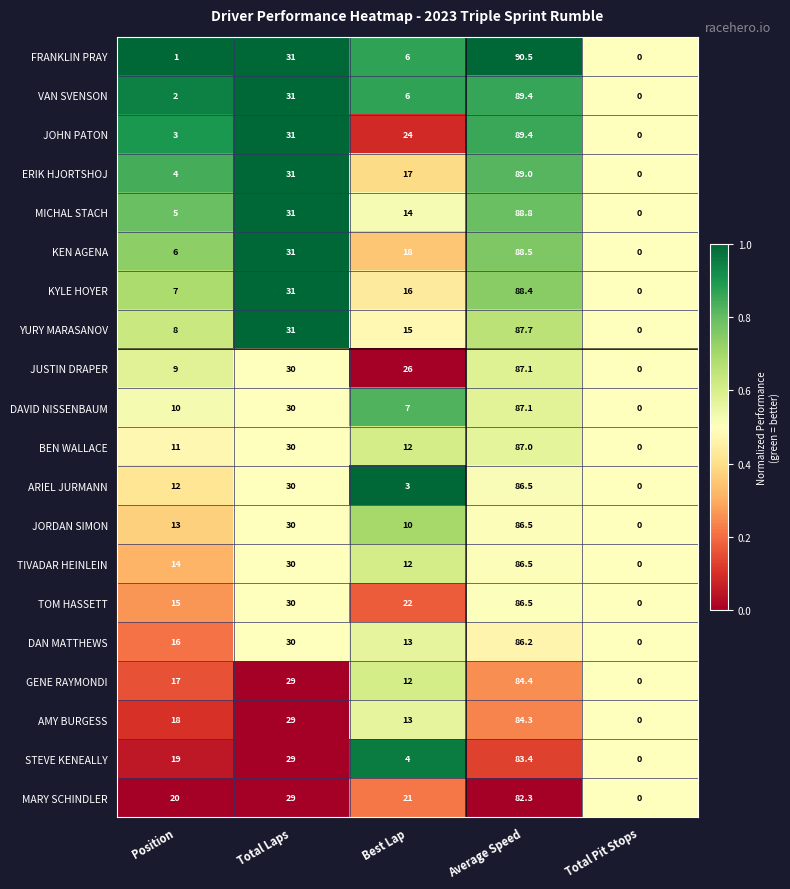

What is the spread (max minus min) of values at Average Speed?

8.2